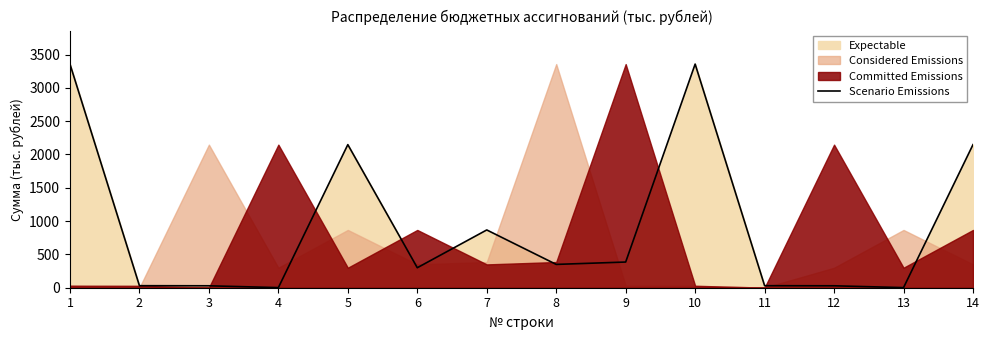

Rank the categories by value from highest to lowest.

1, 10, 5, 14, 7, 9, 8, 6, 2, 11, 3, 12, 4, 13